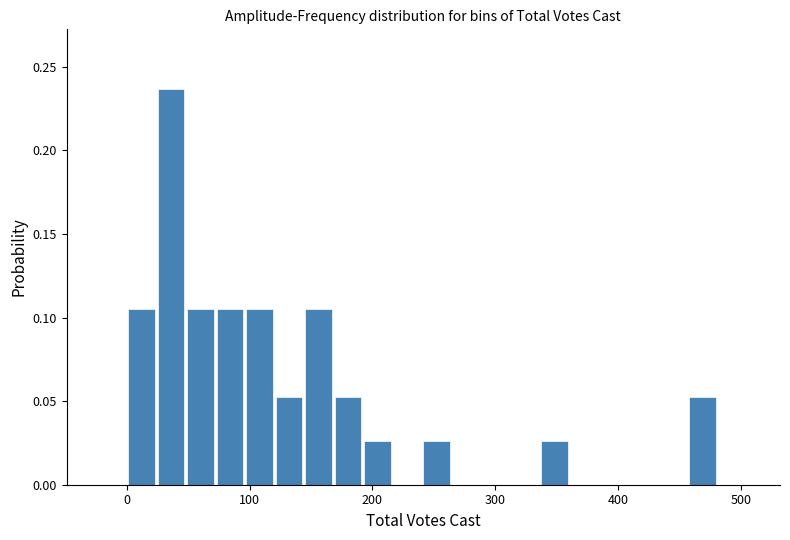

Around what value on the x-axis is the tallest bar? Give the approximate position of its centre, as read against the axis.

40